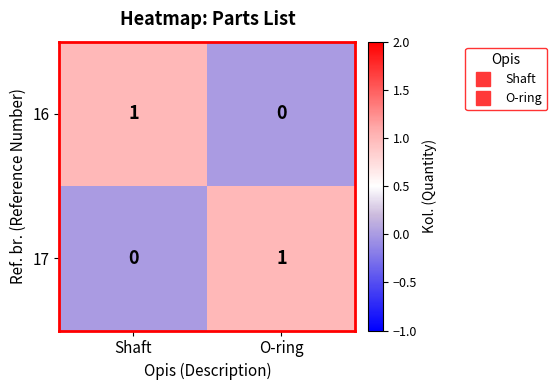

How many data points does each series have?

2